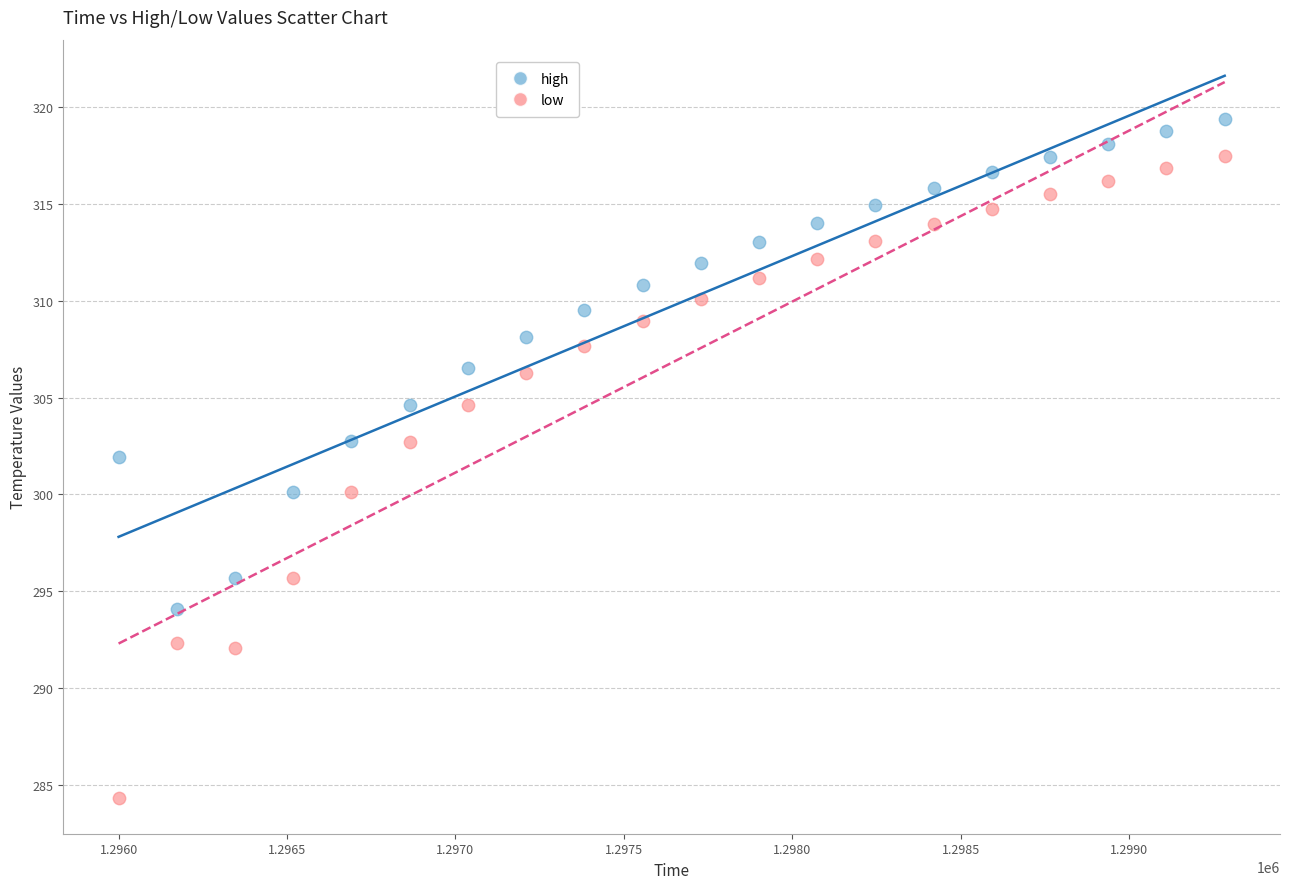

Which series reaches the minimum Y coordinate?

low